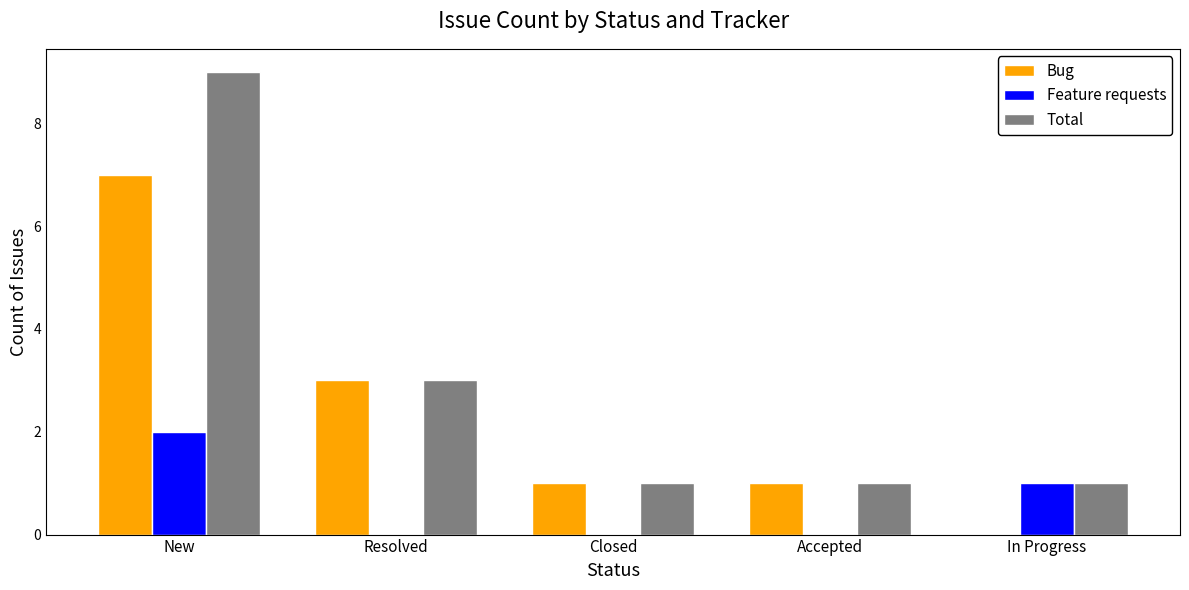

What is the total value across all series at Accepted?

2